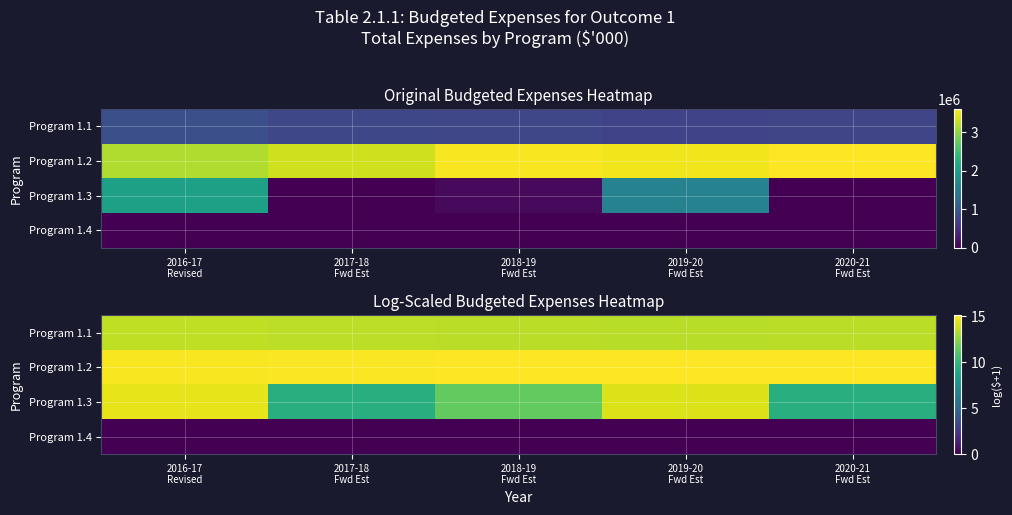

How many values in the Program 1.3 series exceed 11?

3